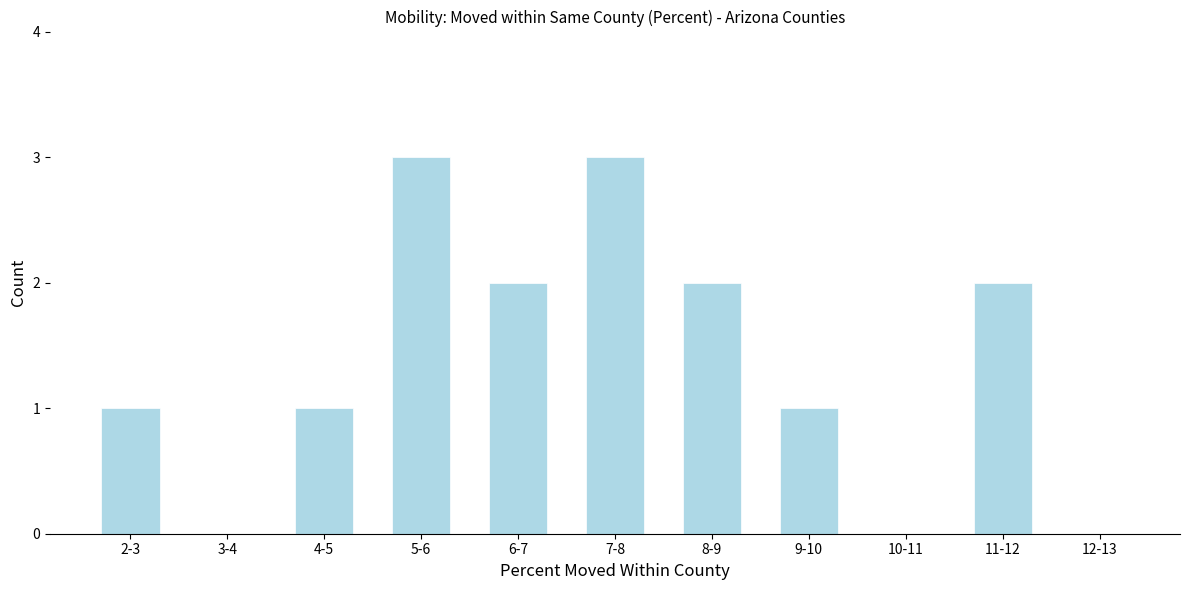

Reading right to left, what are all the values shown in this chart?

12-13=0	11-12=2	10-11=0	9-10=1	8-9=2	7-8=3	6-7=2	5-6=3	4-5=1	3-4=0	2-3=1